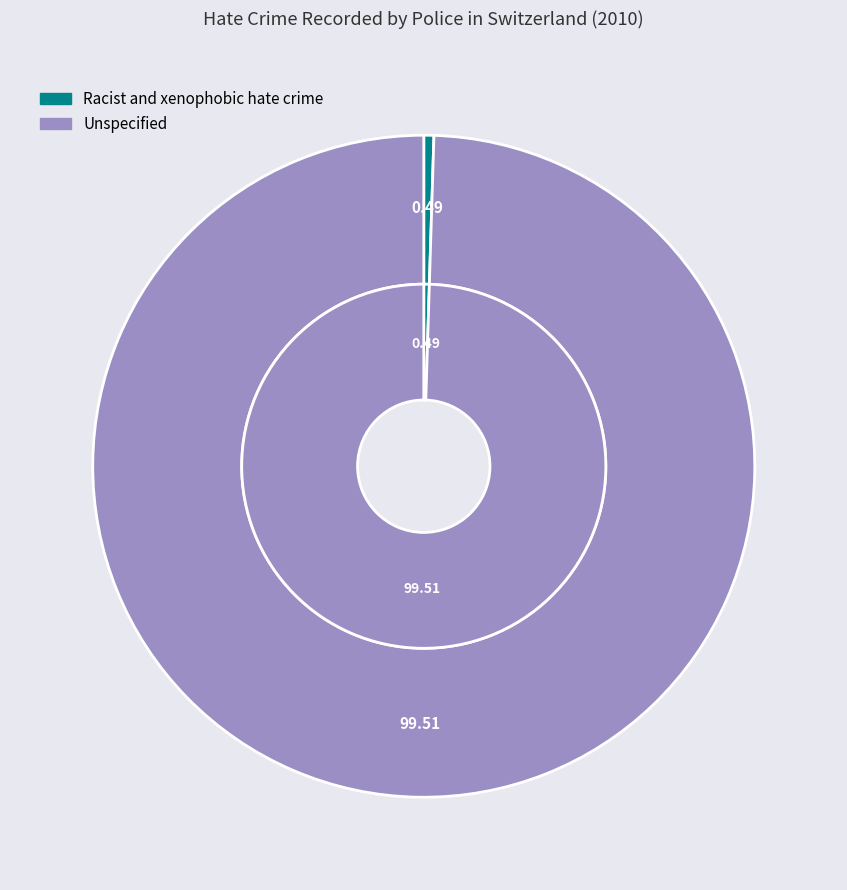

Rank the categories by value from lowest to highest.

Racist and xenophobic hate crime, Unspecified